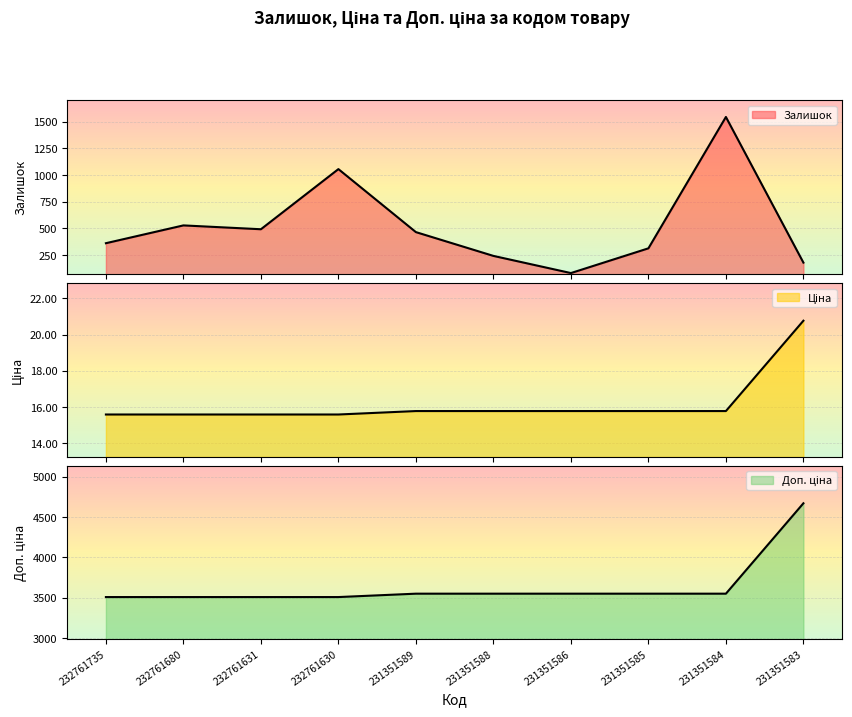

What is the total value across all series at 232761735?

3884.6